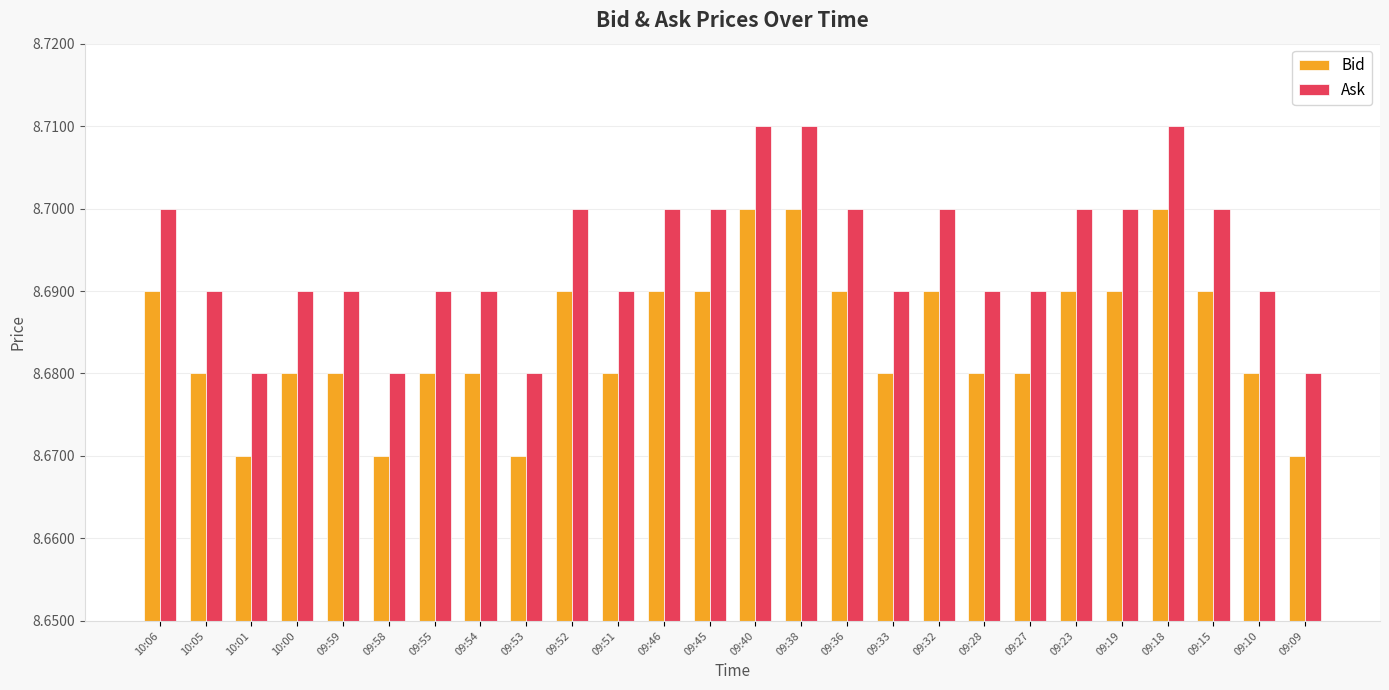

What is the sum of all Bid values?

225.8